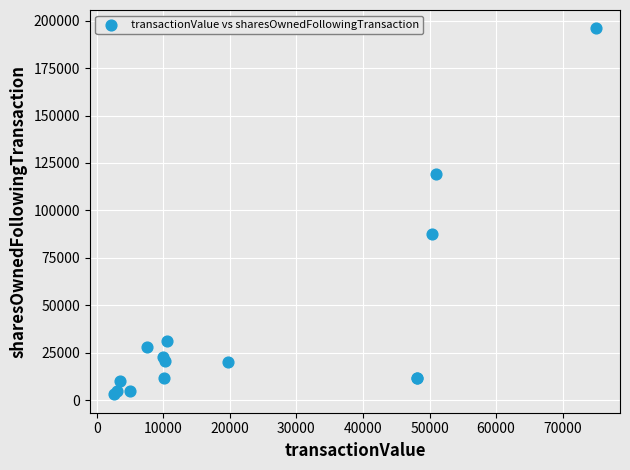

What Y value in the scatter plot is closest to 99494?

87733